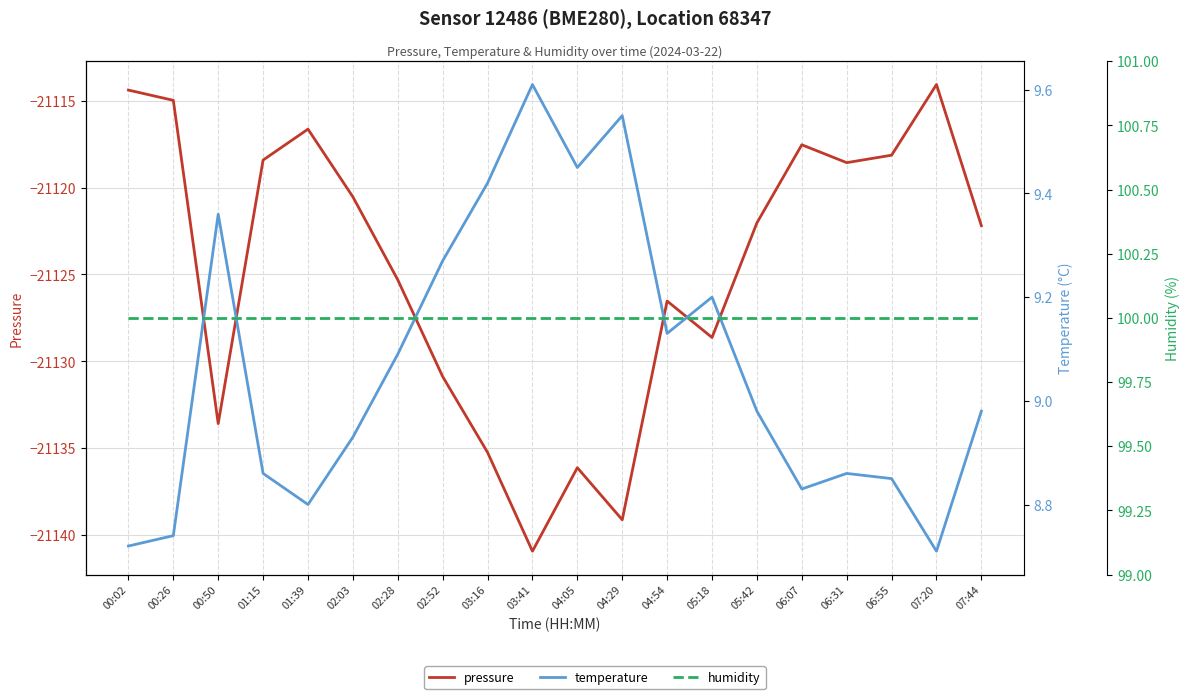

True or false: temperature and pressure intersect in this chart.

False